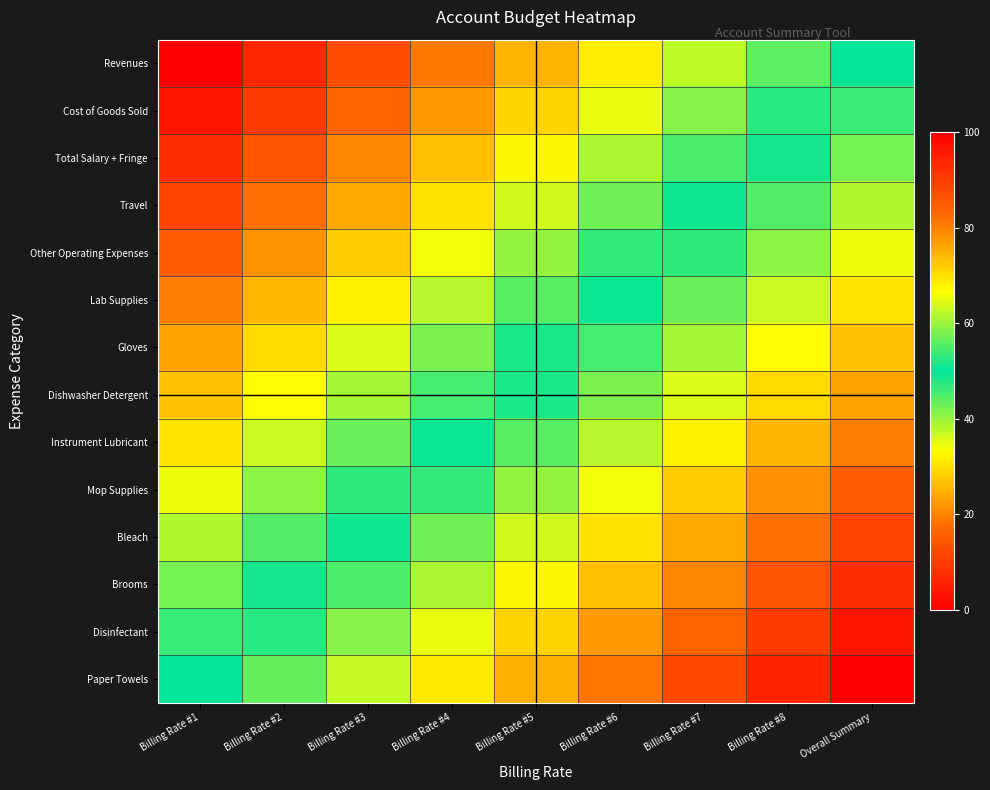

Reading left to right, extract all data points from this chart.

Revenues: Billing Rate #1=0.0	Billing Rate #2=6.2	Billing Rate #3=12.5	Billing Rate #4=18.8	Billing Rate #5=25.0	Billing Rate #6=31.2	Billing Rate #7=37.5	Billing Rate #8=43.8	Overall Summary=50.0
Cost of Goods Sold: Billing Rate #1=3.8	Billing Rate #2=10.1	Billing Rate #3=16.3	Billing Rate #4=22.6	Billing Rate #5=28.8	Billing Rate #6=35.1	Billing Rate #7=41.3	Billing Rate #8=47.6	Overall Summary=53.8
Total Salary + Fringe: Billing Rate #1=7.7	Billing Rate #2=13.9	Billing Rate #3=20.2	Billing Rate #4=26.4	Billing Rate #5=32.7	Billing Rate #6=38.9	Billing Rate #7=45.2	Billing Rate #8=51.4	Overall Summary=57.7
Travel: Billing Rate #1=11.5	Billing Rate #2=17.8	Billing Rate #3=24.0	Billing Rate #4=30.3	Billing Rate #5=36.5	Billing Rate #6=42.8	Billing Rate #7=49.0	Billing Rate #8=55.3	Overall Summary=61.5
Other Operating Expenses: Billing Rate #1=15.4	Billing Rate #2=21.6	Billing Rate #3=27.9	Billing Rate #4=34.1	Billing Rate #5=40.4	Billing Rate #6=46.6	Billing Rate #7=52.9	Billing Rate #8=59.1	Overall Summary=65.4
Lab Supplies: Billing Rate #1=19.2	Billing Rate #2=25.5	Billing Rate #3=31.7	Billing Rate #4=38.0	Billing Rate #5=44.2	Billing Rate #6=50.5	Billing Rate #7=56.7	Billing Rate #8=63.0	Overall Summary=69.2
Gloves: Billing Rate #1=23.1	Billing Rate #2=29.3	Billing Rate #3=35.6	Billing Rate #4=41.8	Billing Rate #5=48.1	Billing Rate #6=54.3	Billing Rate #7=60.6	Billing Rate #8=66.8	Overall Summary=73.1
Dishwasher Detergent: Billing Rate #1=26.9	Billing Rate #2=33.2	Billing Rate #3=39.4	Billing Rate #4=45.7	Billing Rate #5=51.9	Billing Rate #6=58.2	Billing Rate #7=64.4	Billing Rate #8=70.7	Overall Summary=76.9
Instrument Lubricant: Billing Rate #1=30.8	Billing Rate #2=37.0	Billing Rate #3=43.3	Billing Rate #4=49.5	Billing Rate #5=55.8	Billing Rate #6=62.0	Billing Rate #7=68.3	Billing Rate #8=74.5	Overall Summary=80.8
Mop Supplies: Billing Rate #1=34.6	Billing Rate #2=40.9	Billing Rate #3=47.1	Billing Rate #4=53.4	Billing Rate #5=59.6	Billing Rate #6=65.9	Billing Rate #7=72.1	Billing Rate #8=78.4	Overall Summary=84.6
Bleach: Billing Rate #1=38.5	Billing Rate #2=44.7	Billing Rate #3=51.0	Billing Rate #4=57.2	Billing Rate #5=63.5	Billing Rate #6=69.7	Billing Rate #7=76.0	Billing Rate #8=82.2	Overall Summary=88.5
Brooms: Billing Rate #1=42.3	Billing Rate #2=48.6	Billing Rate #3=54.8	Billing Rate #4=61.1	Billing Rate #5=67.3	Billing Rate #6=73.6	Billing Rate #7=79.8	Billing Rate #8=86.1	Overall Summary=92.3
Disinfectant: Billing Rate #1=46.2	Billing Rate #2=52.4	Billing Rate #3=58.7	Billing Rate #4=64.9	Billing Rate #5=71.2	Billing Rate #6=77.4	Billing Rate #7=83.7	Billing Rate #8=89.9	Overall Summary=96.2
Paper Towels: Billing Rate #1=50.0	Billing Rate #2=56.2	Billing Rate #3=62.5	Billing Rate #4=68.8	Billing Rate #5=75.0	Billing Rate #6=81.2	Billing Rate #7=87.5	Billing Rate #8=93.8	Overall Summary=100.0